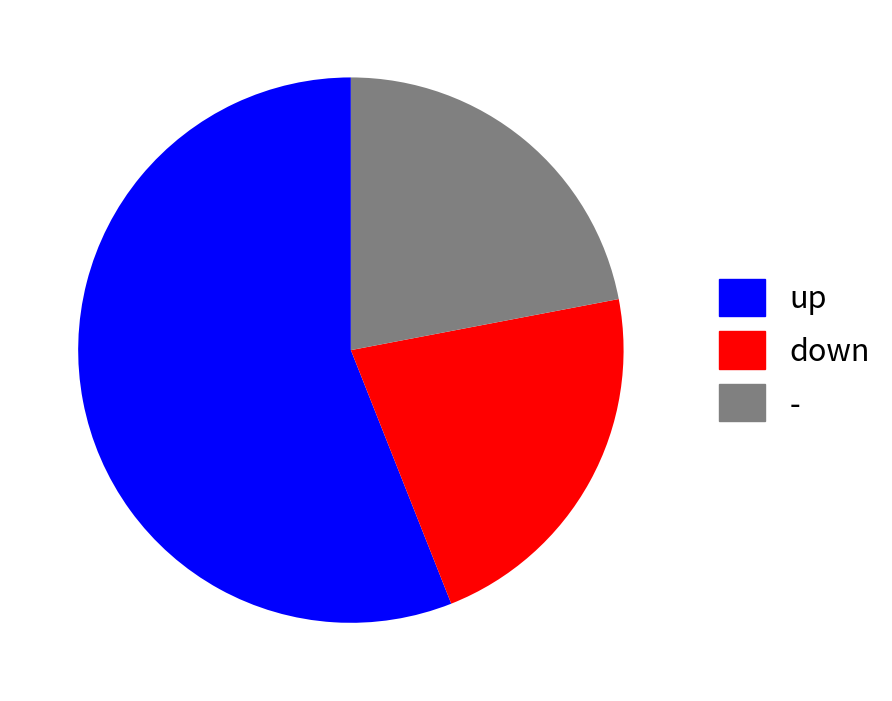

Which slice is the largest?

up